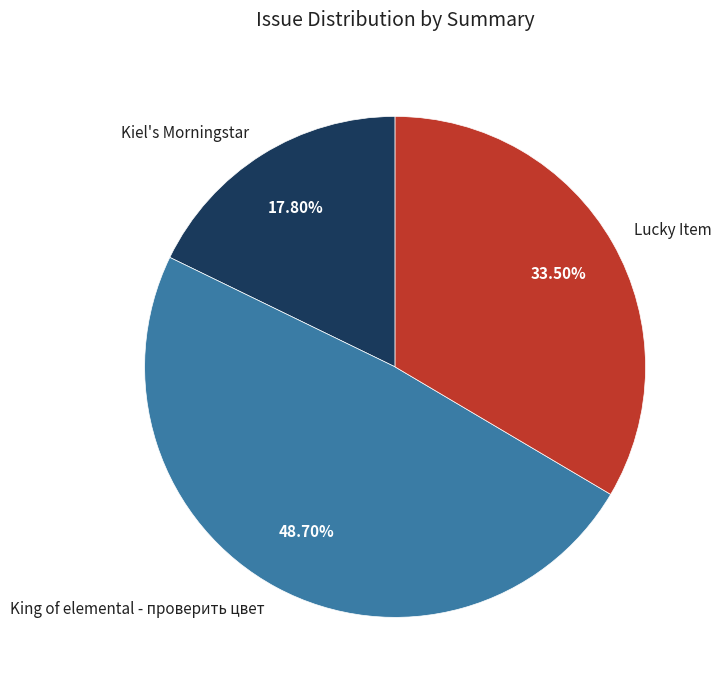

The Kiel's Morningstar slice represents 11% of the pie. True or false?

False